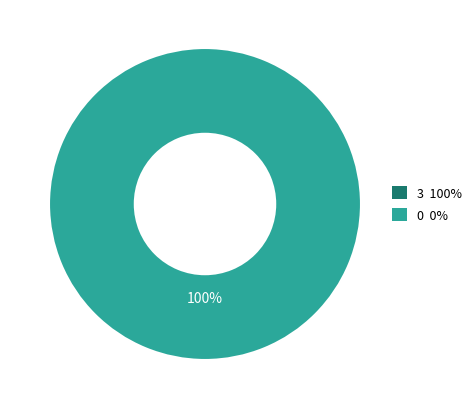

Combined, do tx_type_Vote and tx_type_Regular account for over 50%?

Yes